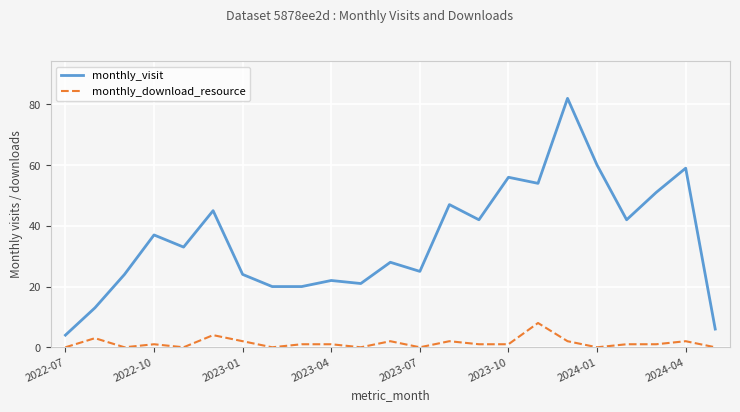

What is the maximum value shown in the chart?

82